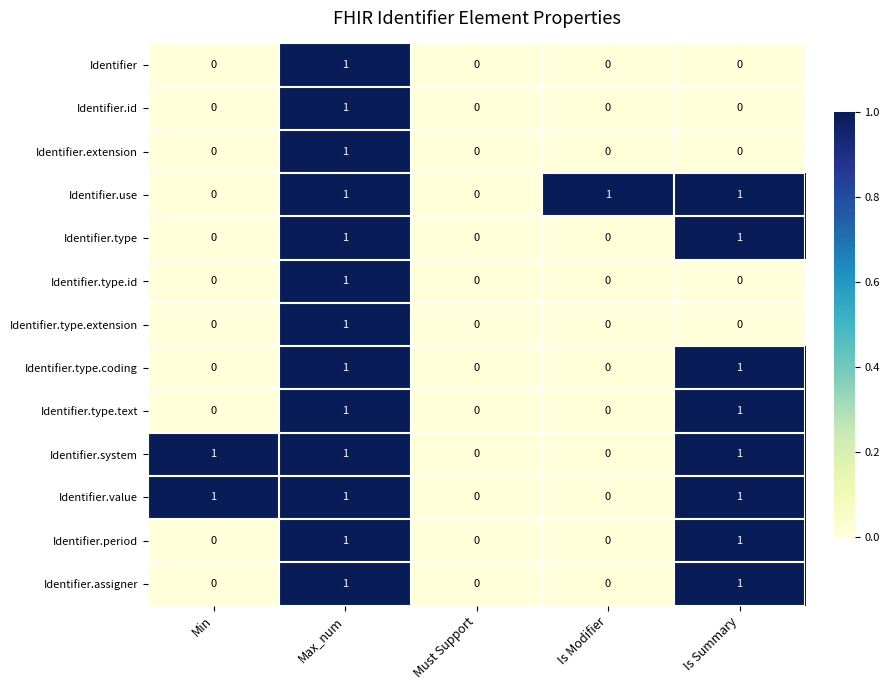

How many Identifier.type.text values are between 0 and 1?

5